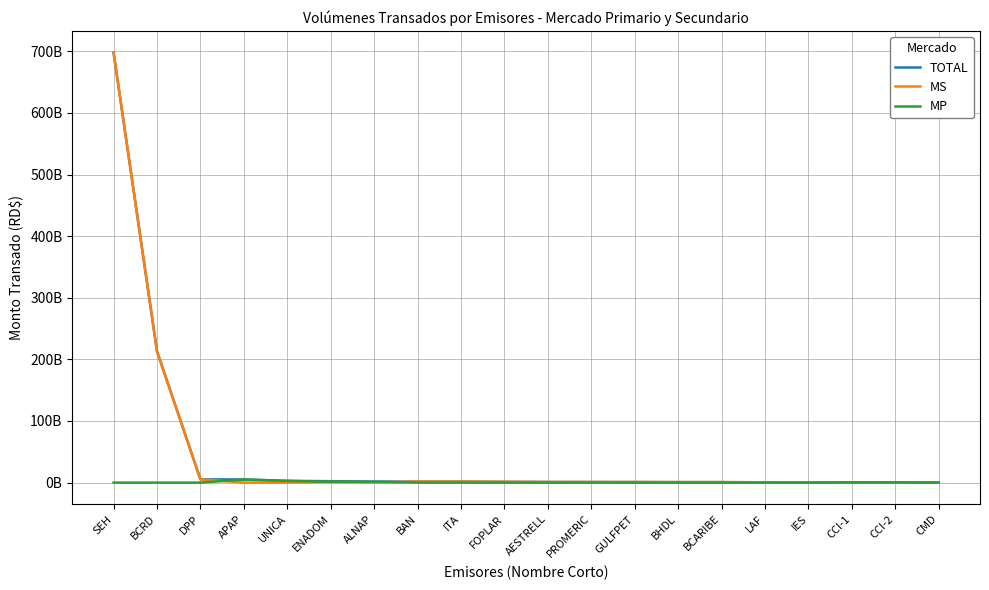

Does the chart display data point markers on the line(s)?

No